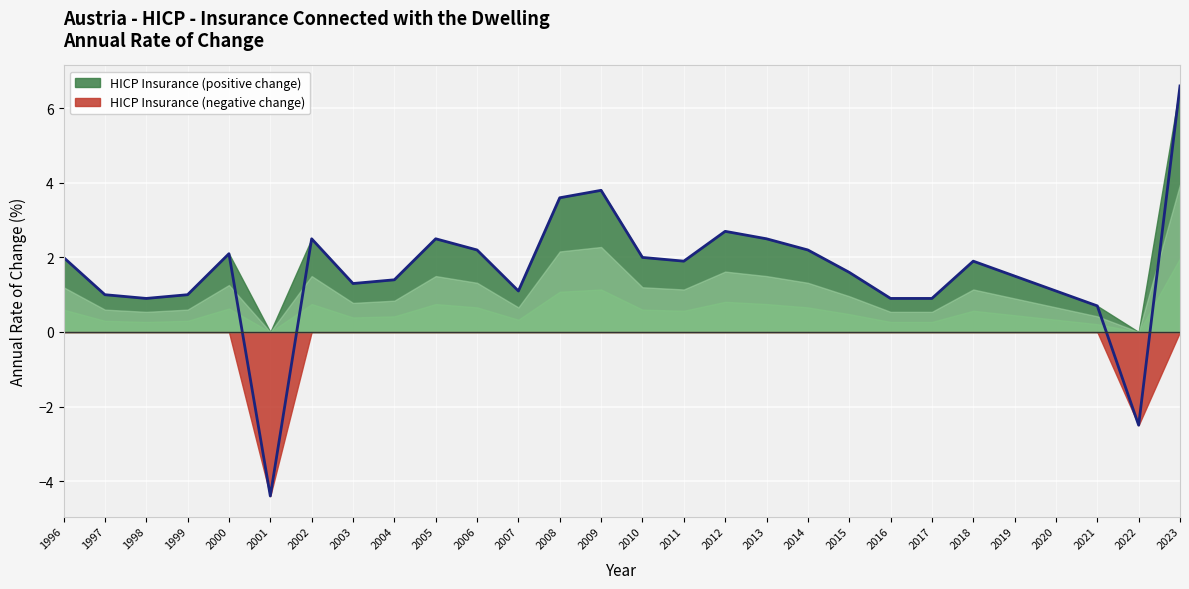

What is the value of the 14th point from the left?

3.8